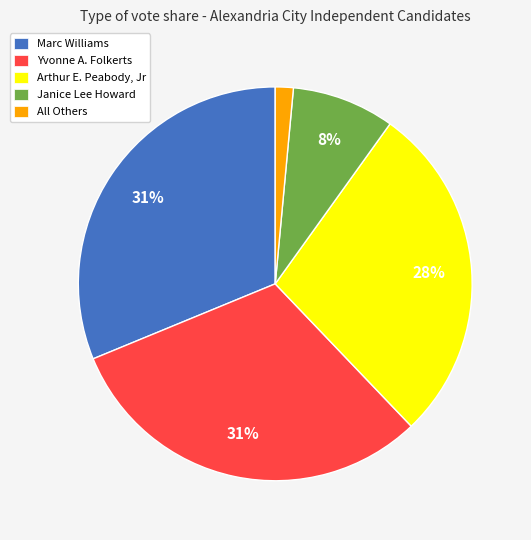

The Marc Williams slice represents 31% of the pie. True or false?

True